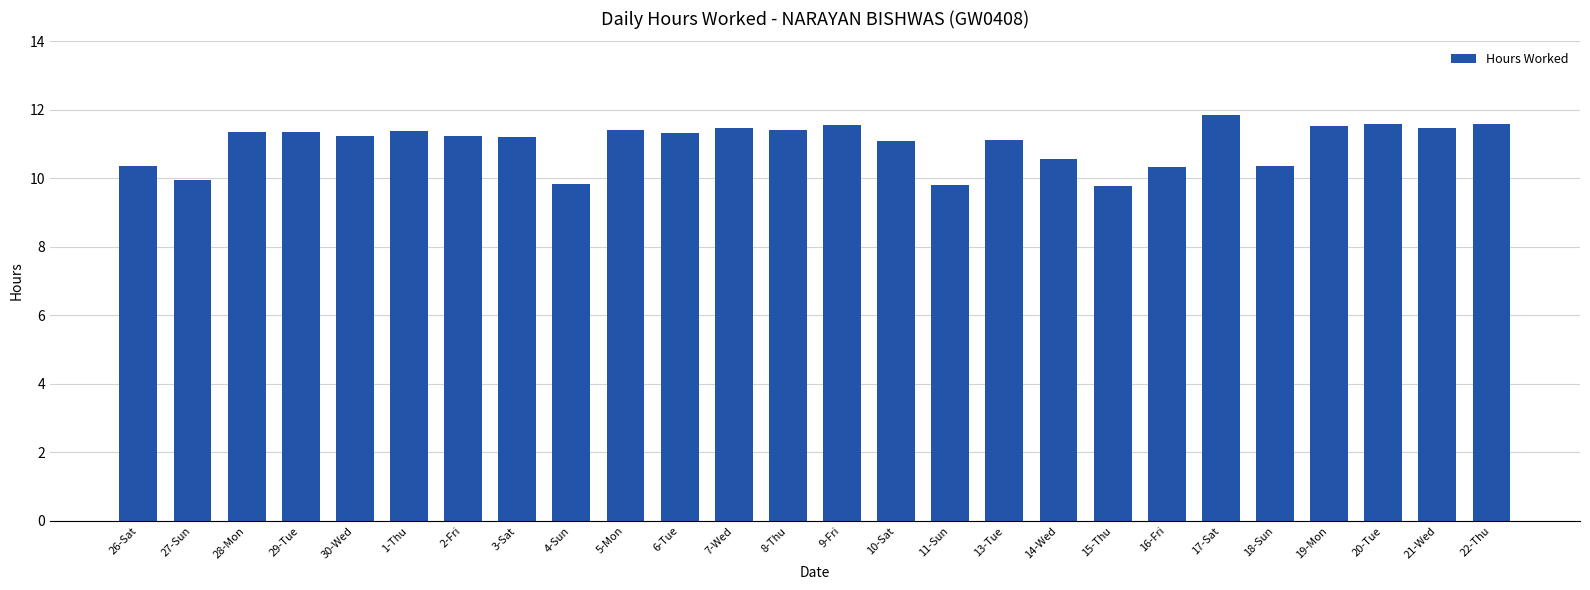

What is the label of the 8th bar from the right?

15-Thu